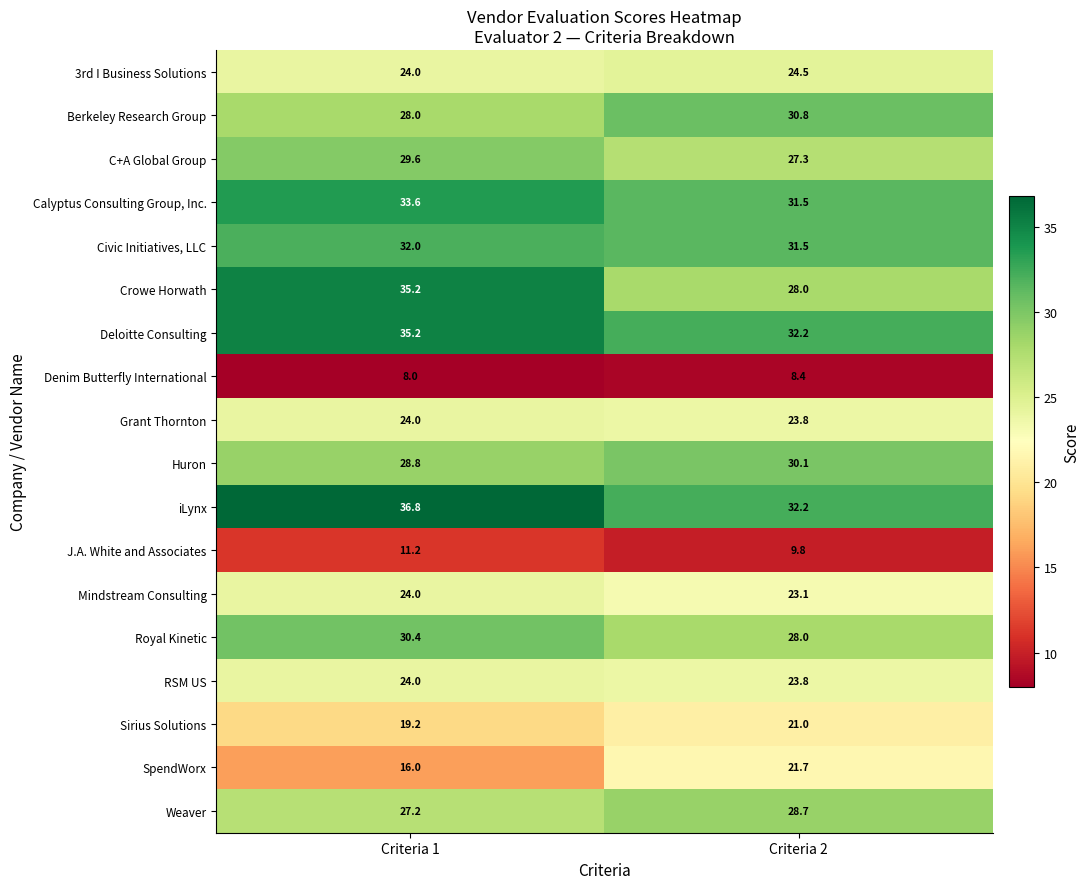

At which label does SpendWorx first exceed 21?

Criteria 2